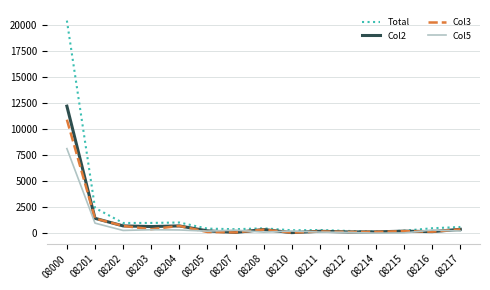

At which category is the sum across all series the highest?

08000